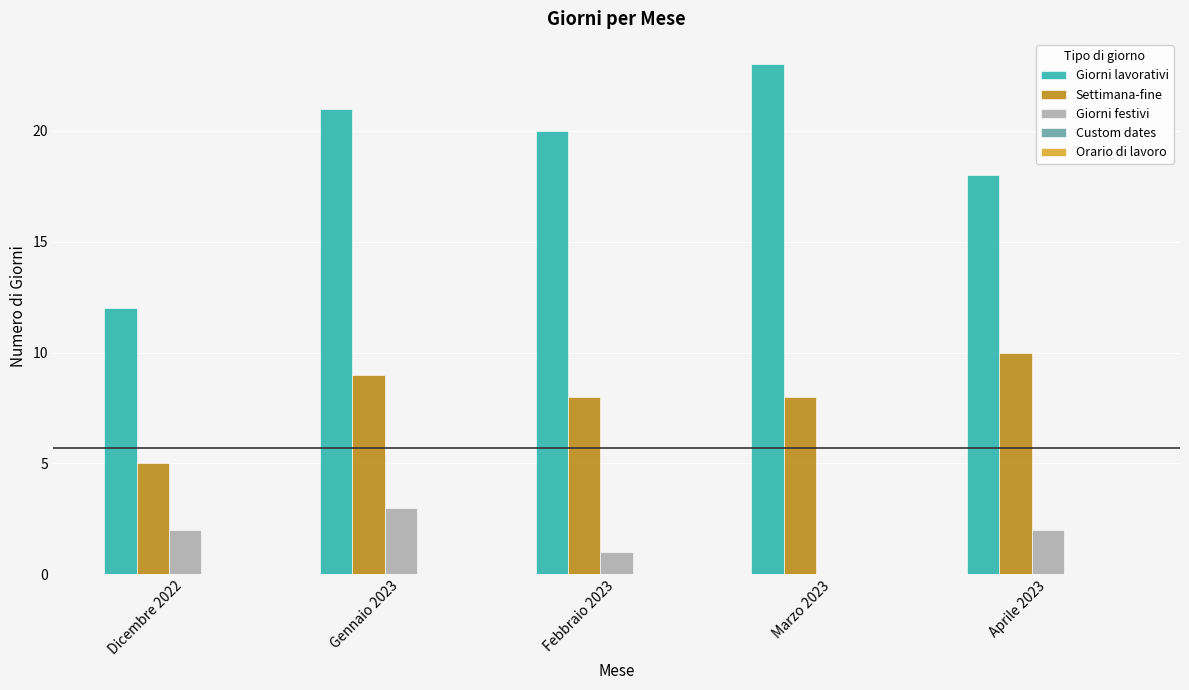

At which label is Giorni lavorativi closest to 17?

Aprile 2023